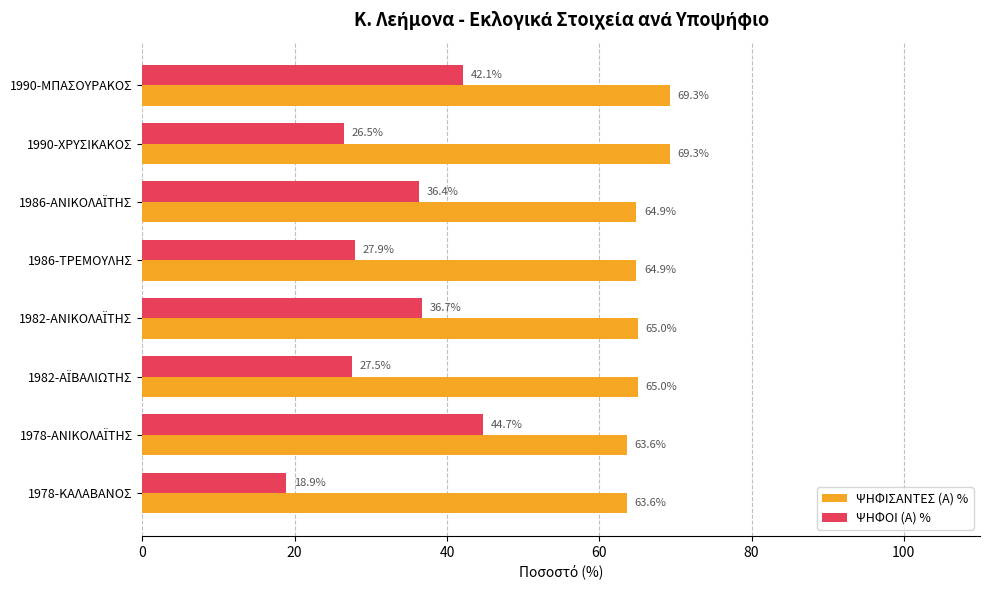

Which series has the widest spread of values?

ΨΗΦΟΙ (Α) %